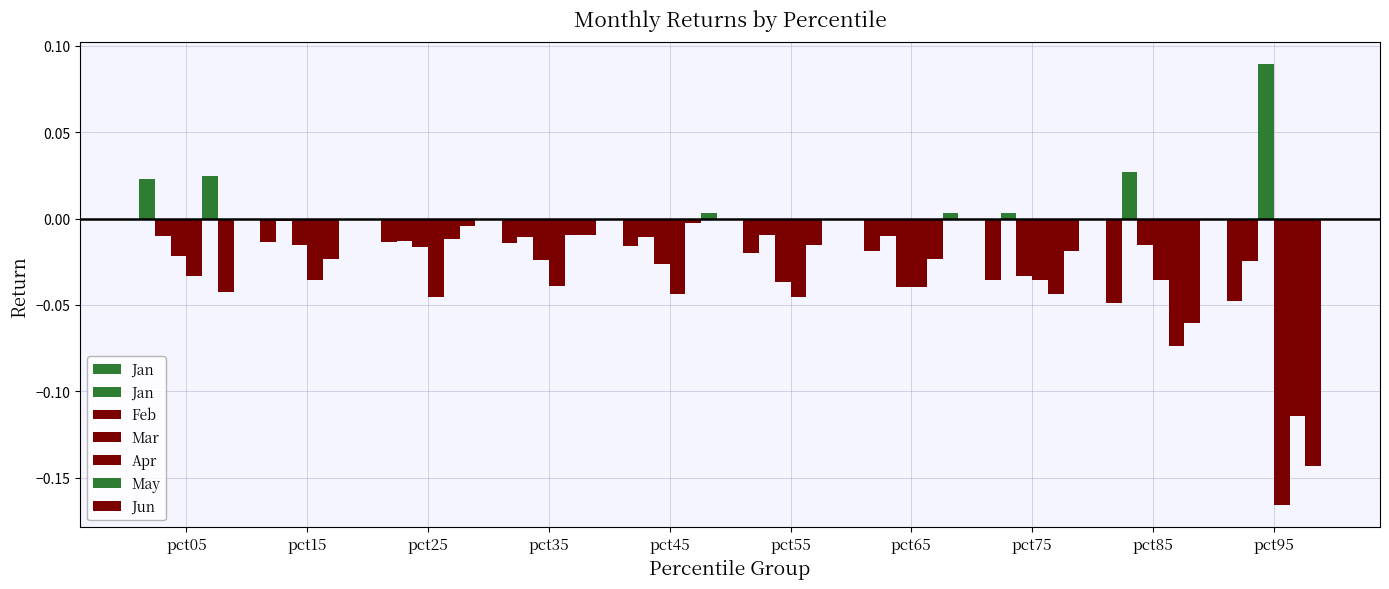

How many distinct data groups are displayed?

6